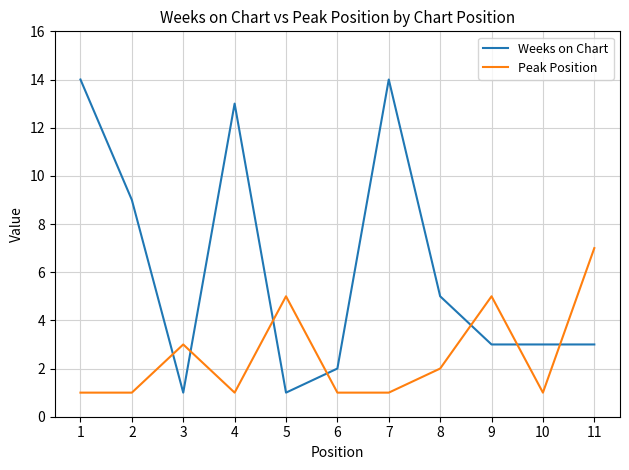

Rank the series by their average value, from highest to lowest.

Weeks on Chart, Peak Position